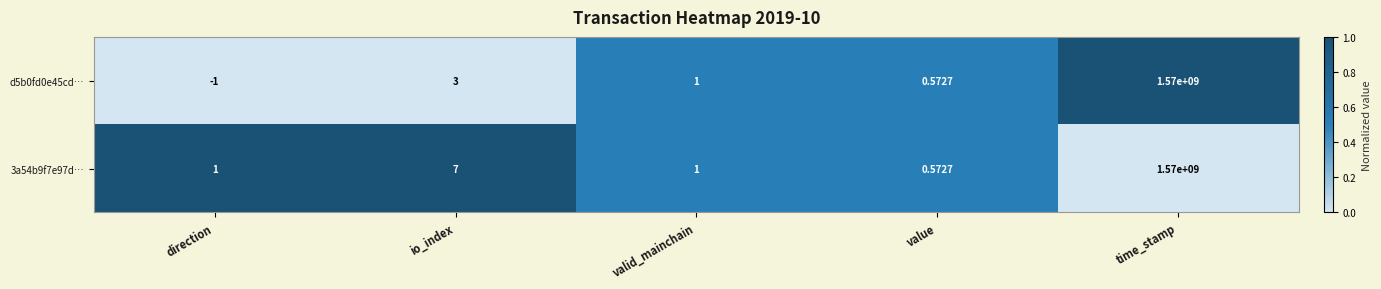

Which label corresponds to the largest value in the chart?

time_stamp